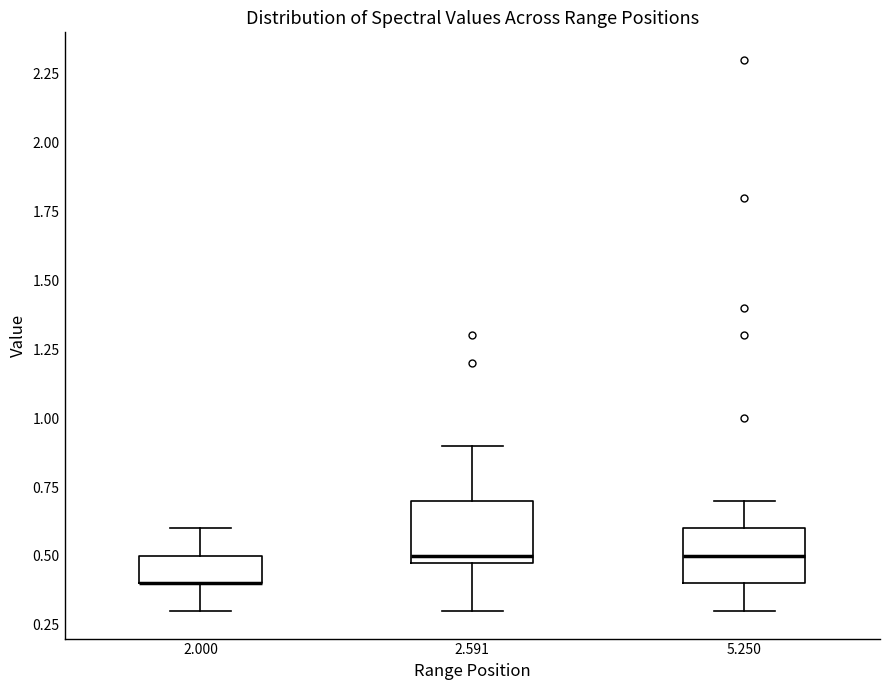

Reading left to right, transcribe this box plot: for each box, give where its median line is, the range the box spans, and where its two whiskers end, as read against the y-axis. The values are not printed on the chart, so give them approximately, as read against the axis.

2.000: median 0.4 (drawn on the box's lower edge), box 0.4 to 0.5, whiskers 0.3 to 0.6
2.591: median 0.5 (just above the box's lower edge), box 0.5 to 0.7, whiskers 0.3 to 0.9
5.250: median 0.5, box 0.4 to 0.6, whiskers 0.3 to 0.7